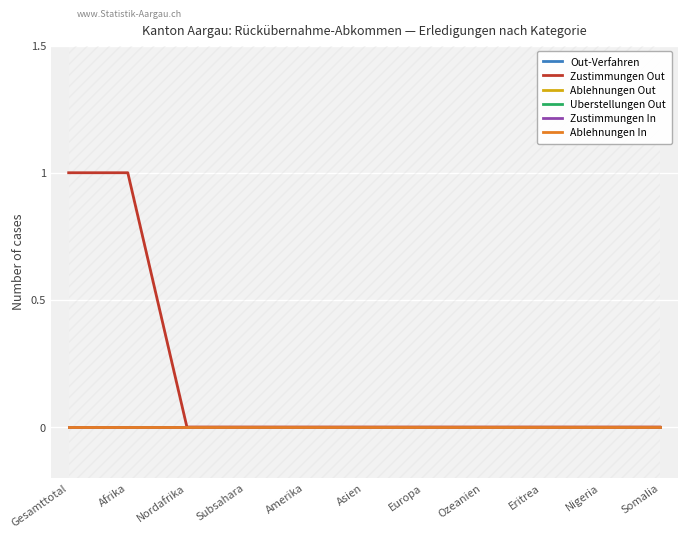

At which category is the sum across all series the highest?

Gesamttotal